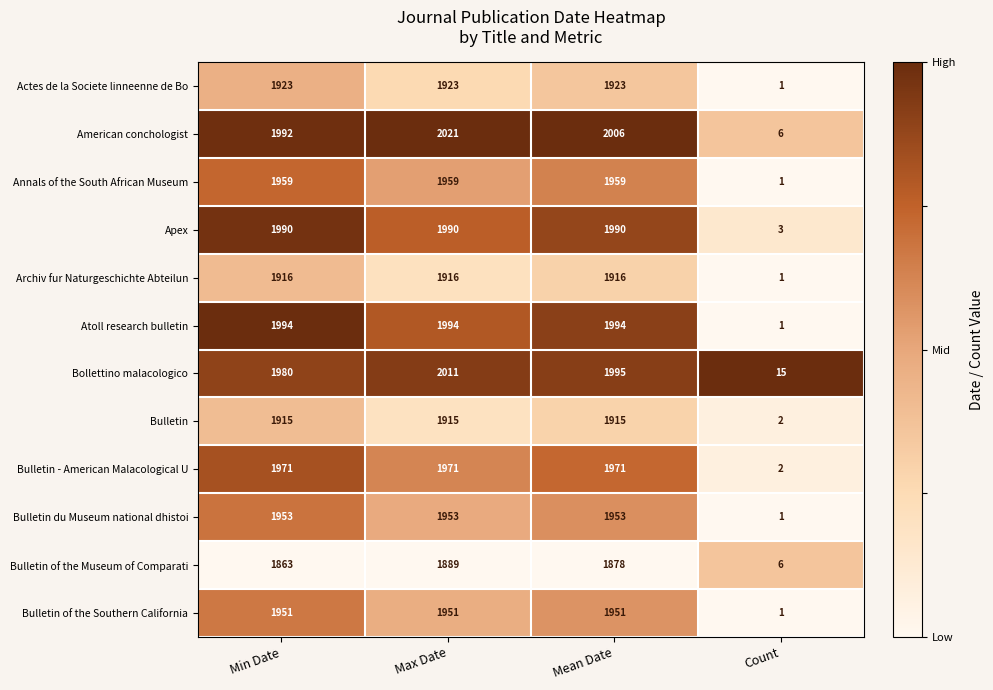

What is the highest value of the Atoll research bulletin series?

1994